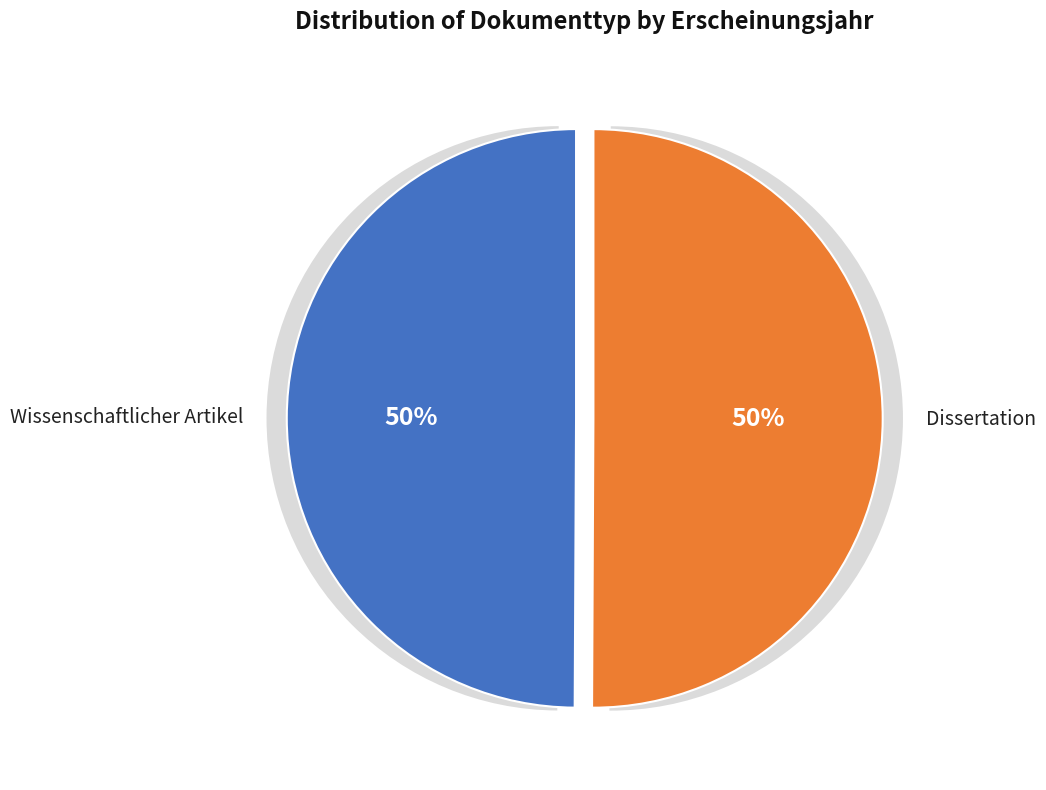

Rank the categories by value from highest to lowest.

Dissertation, Wissenschaftlicher Artikel